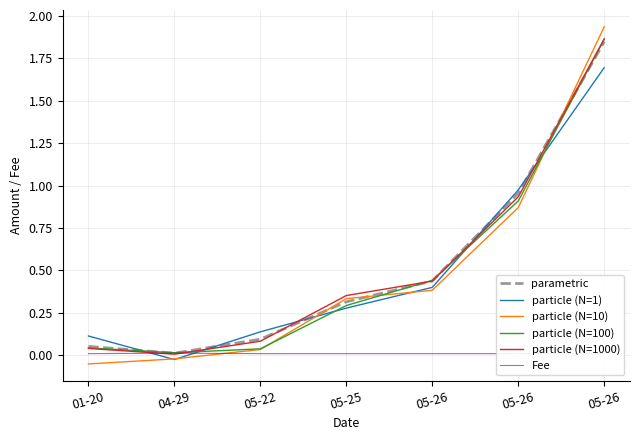

What are all the series names shown in the legend?

parametric, particle (N=1), particle (N=10), particle (N=100), particle (N=1000), Fee